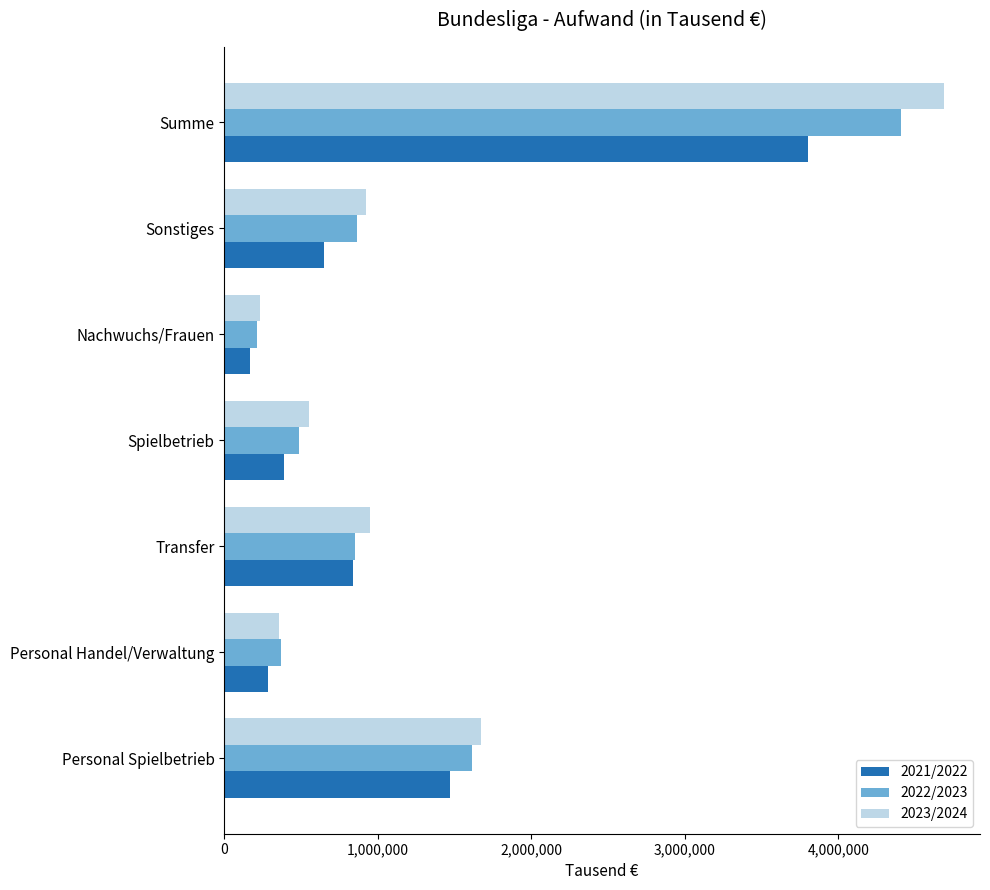

List the series in order of their peak value, lowest first.

2021/2022, 2022/2023, 2023/2024